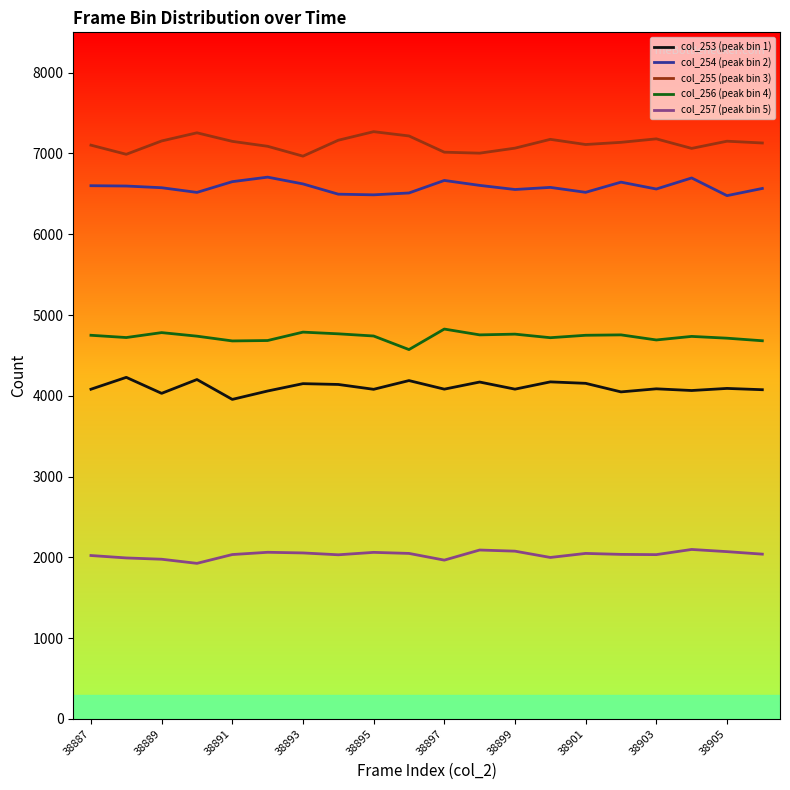

Which series has the largest total across all categories?

col_255 (peak bin 3)